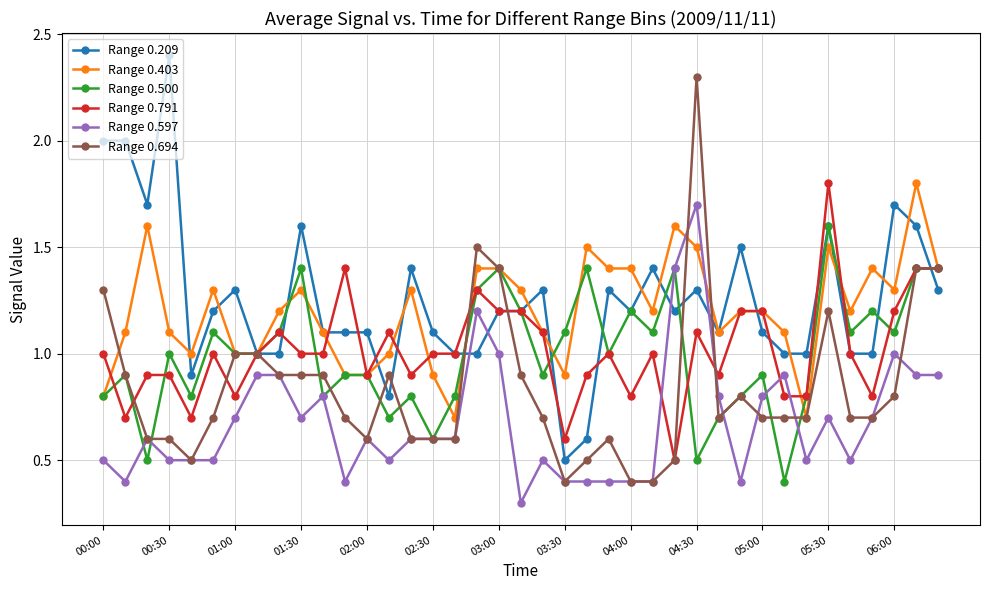

True or false: Range 0.597 and Range 0.791 intersect in this chart.

True